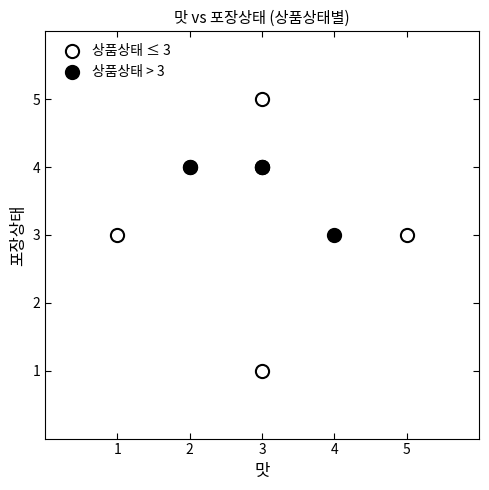

Which series reaches the minimum Y coordinate?

상품상태 ≤ 3